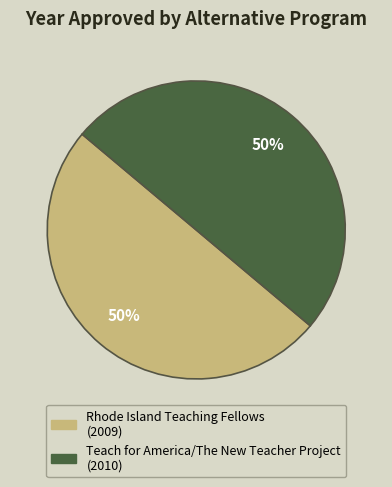

How many segments does this pie chart have?

2